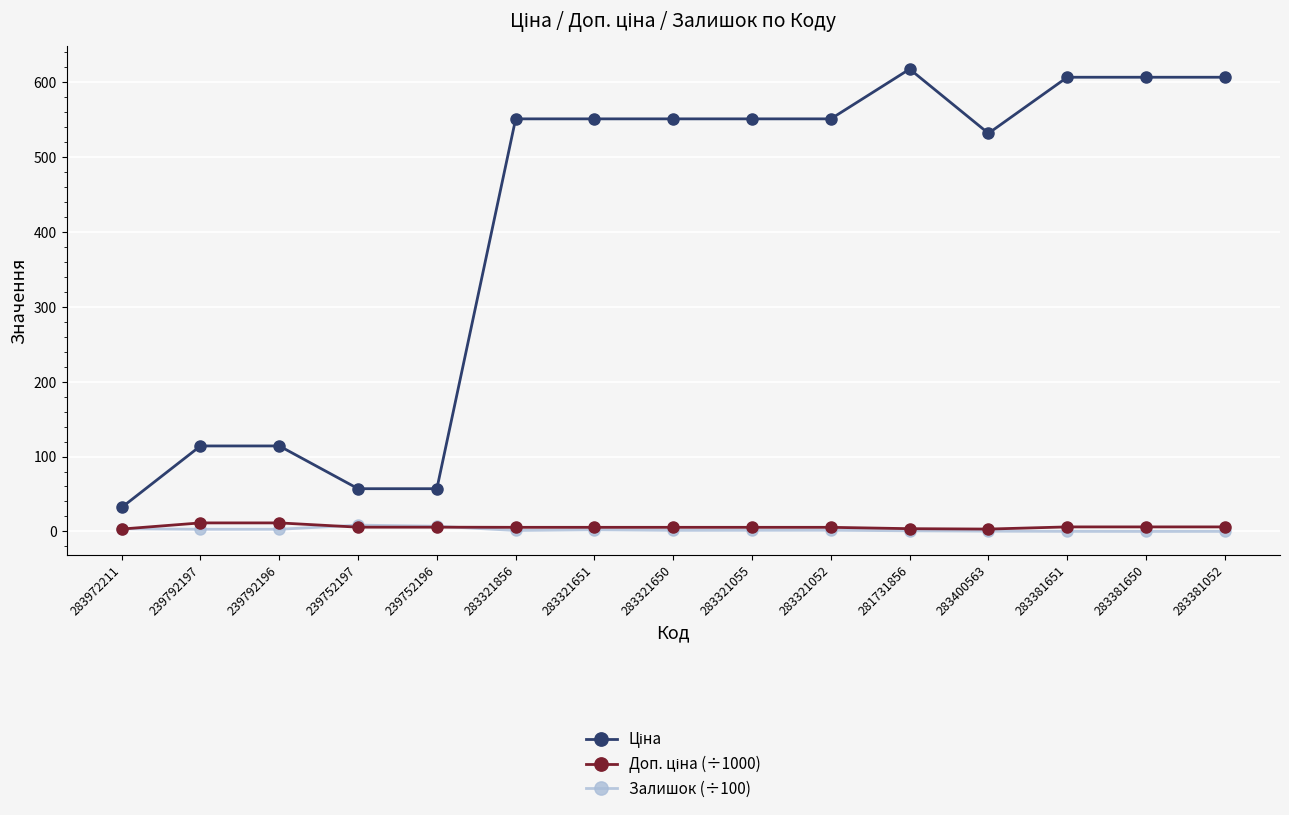

Count the number of data series in this chart.

3